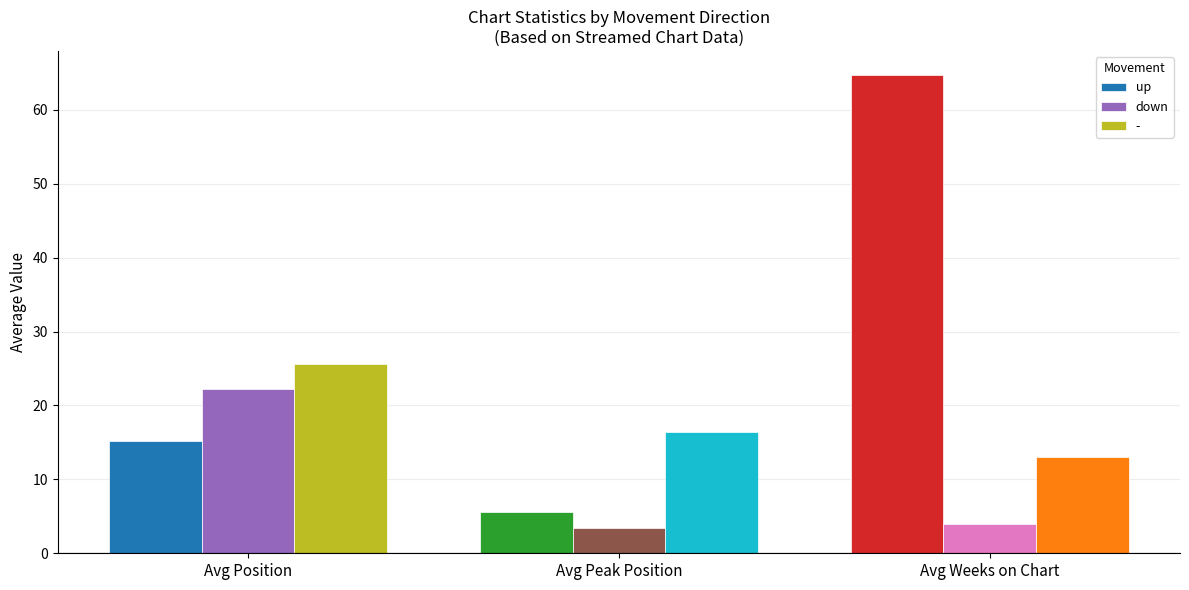

Which series has the widest spread of values?

up